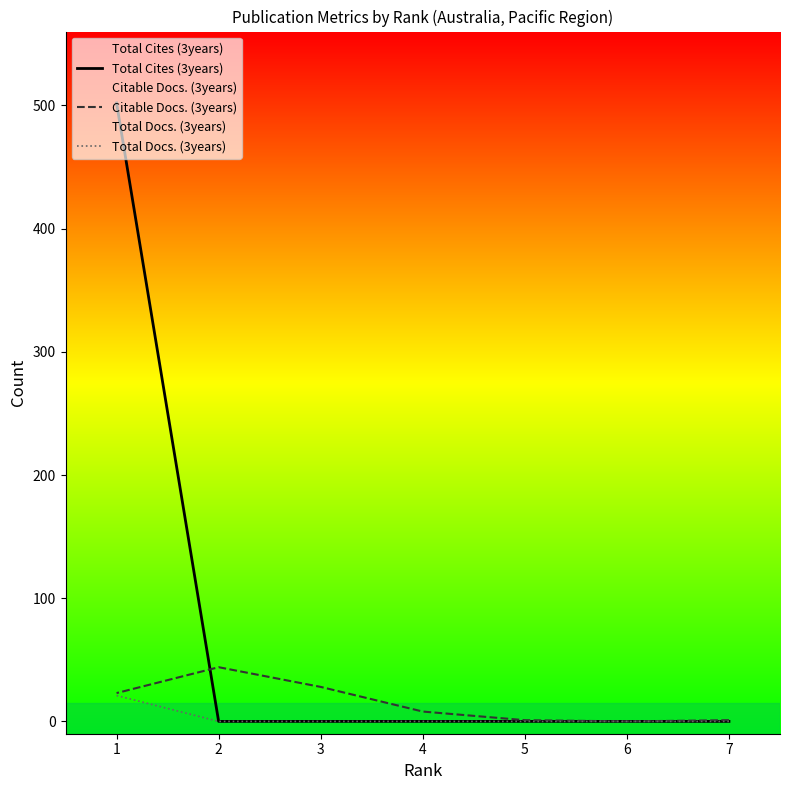

In Citable Docs. (3years), how many points are higher than both neighbors (excluding endpoints)?

1